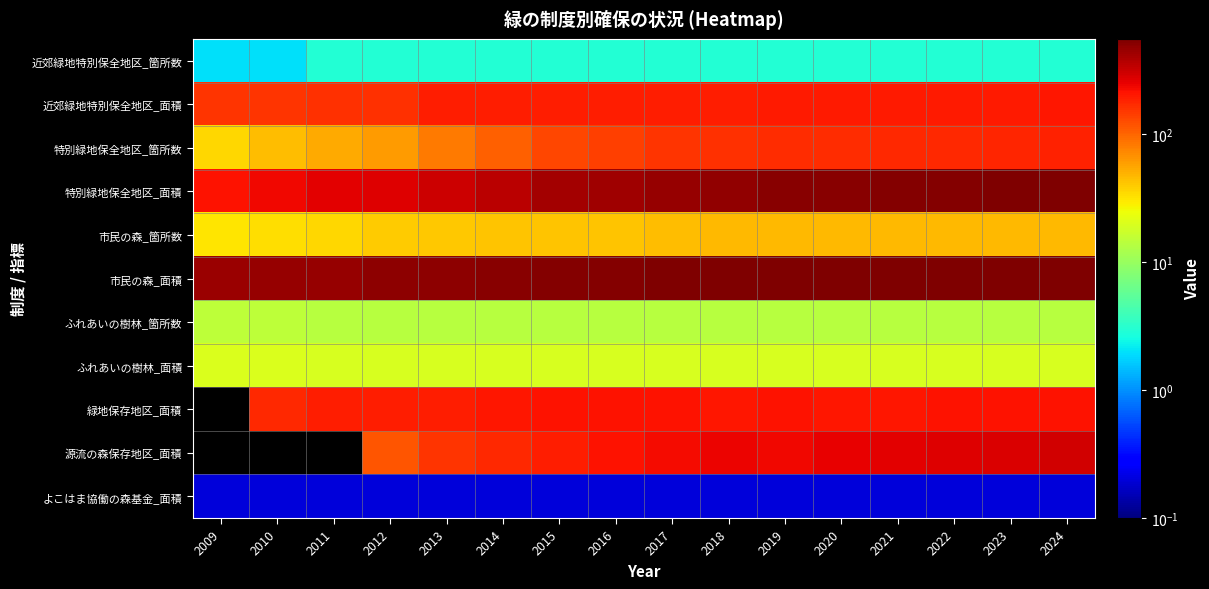

What is the sum of the ふれあいの樹林_箇所数 values at 2018 and 2021?

28.0